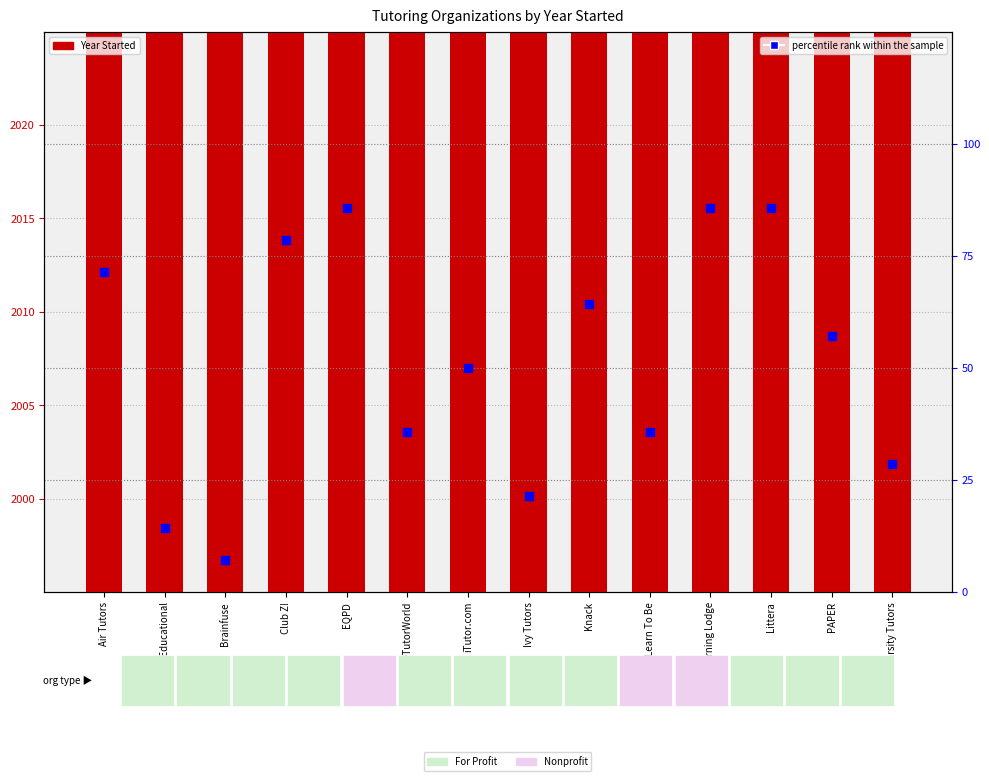

Which series has the largest total across all categories?

Year Started